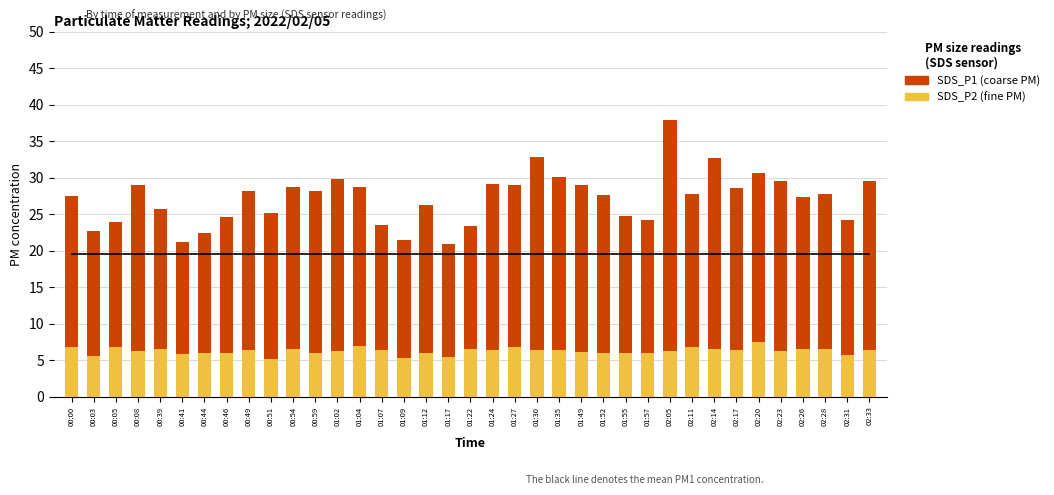

What is the total value across all series at 01:57?

24.3